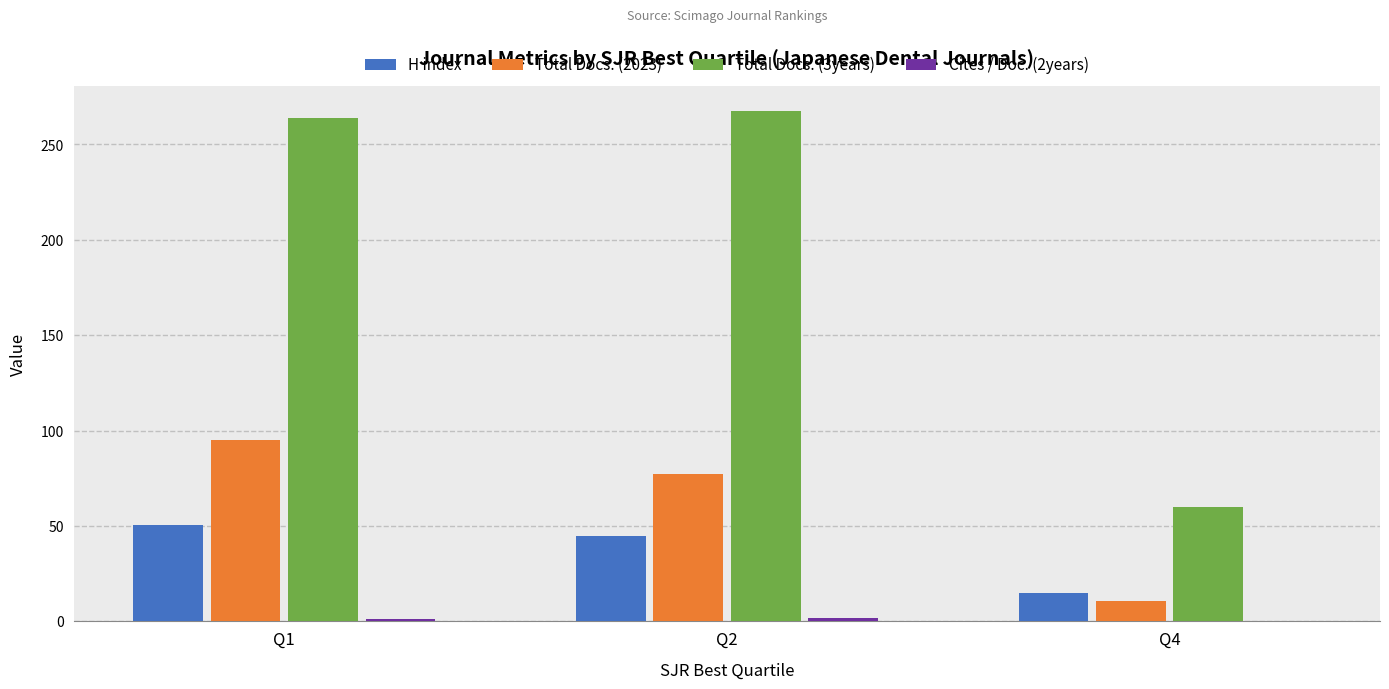

Which series has the largest total across all categories?

Total Docs. (3years)